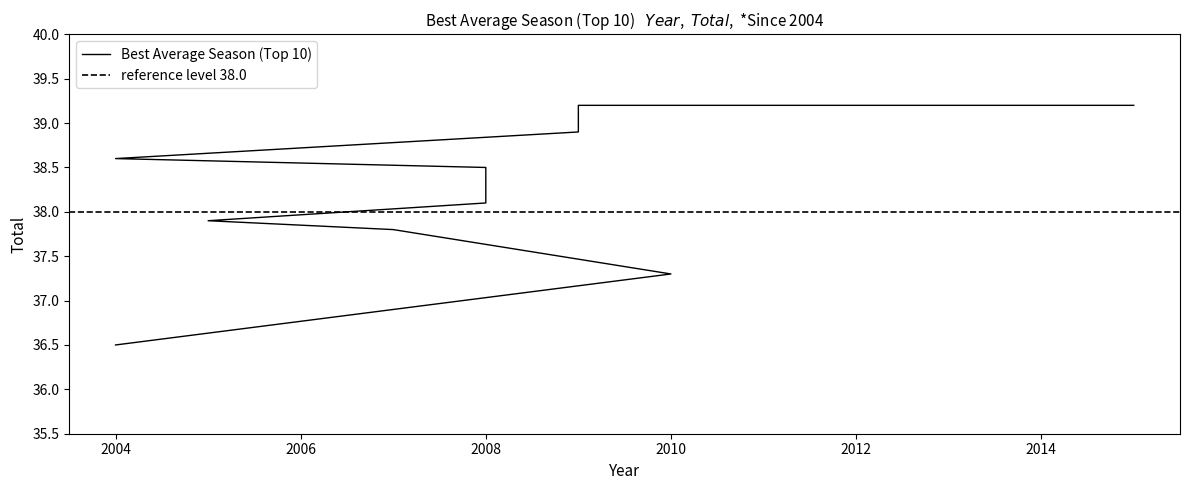

What is the sum of all values?

382.0